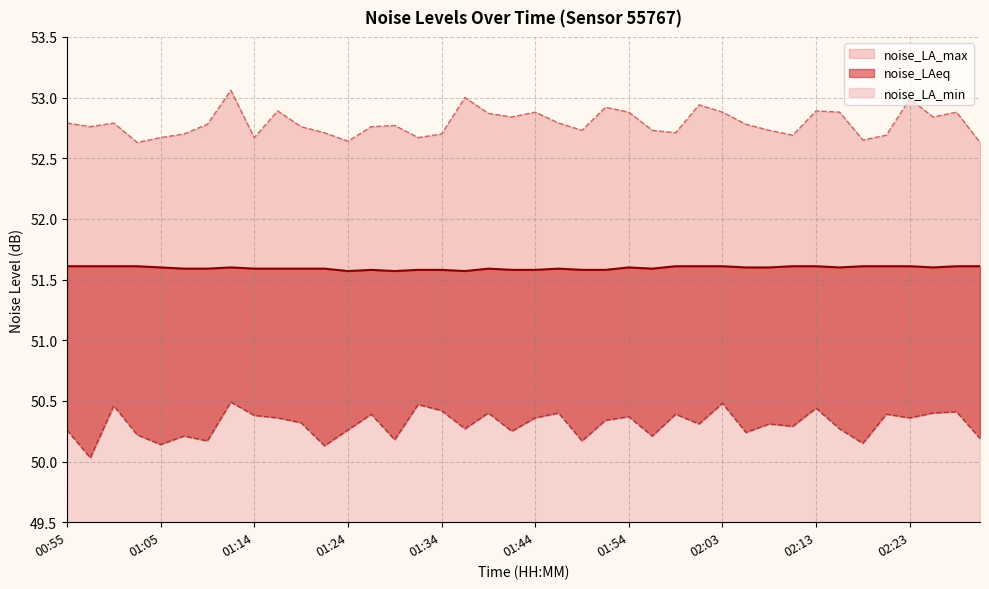

Which category has the highest value in the noise_LA_max series?

01:12